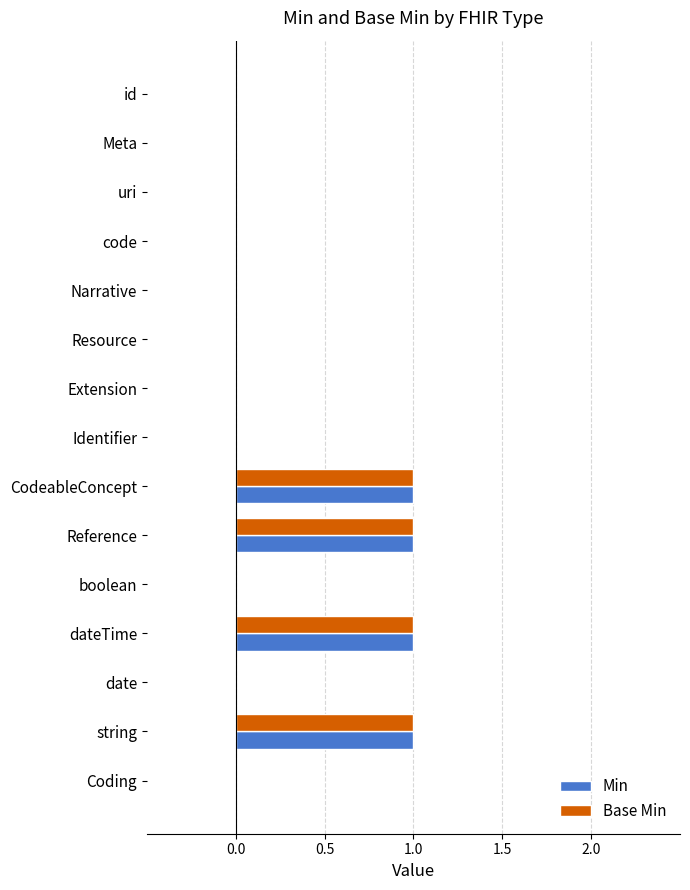

Is the value of Base Min at Narrative greater than the value of Min at CodeableConcept?

No